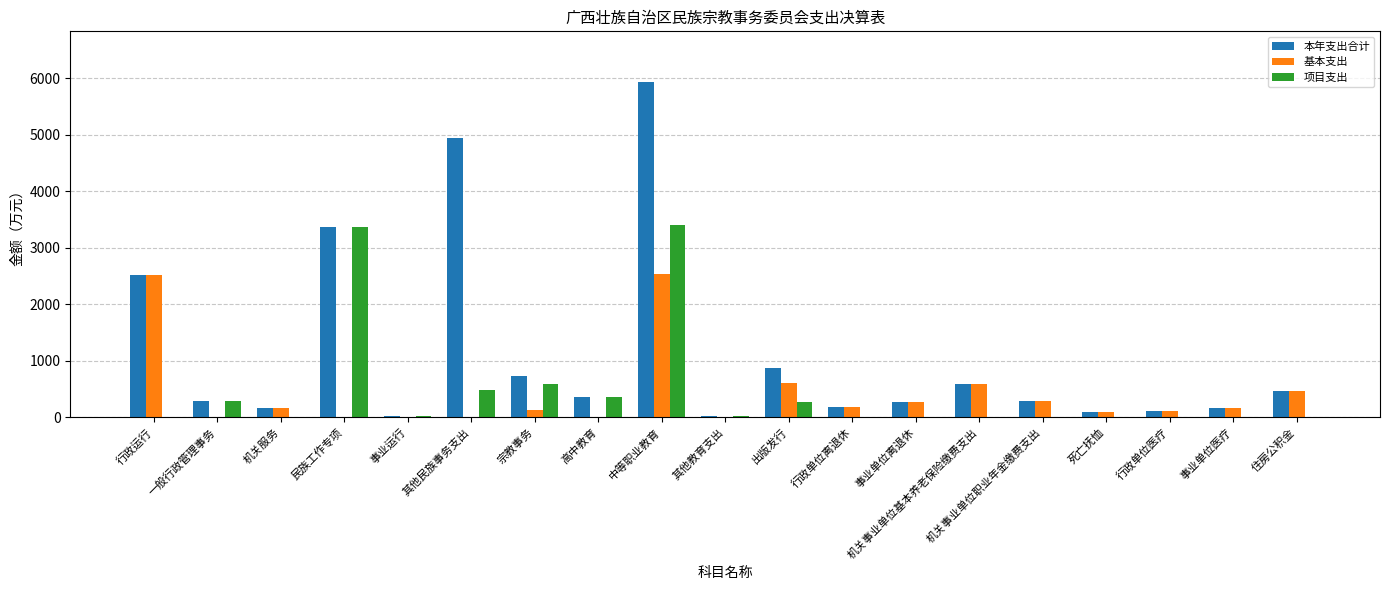

What is the sum of all 基本支出 values?

8094.6